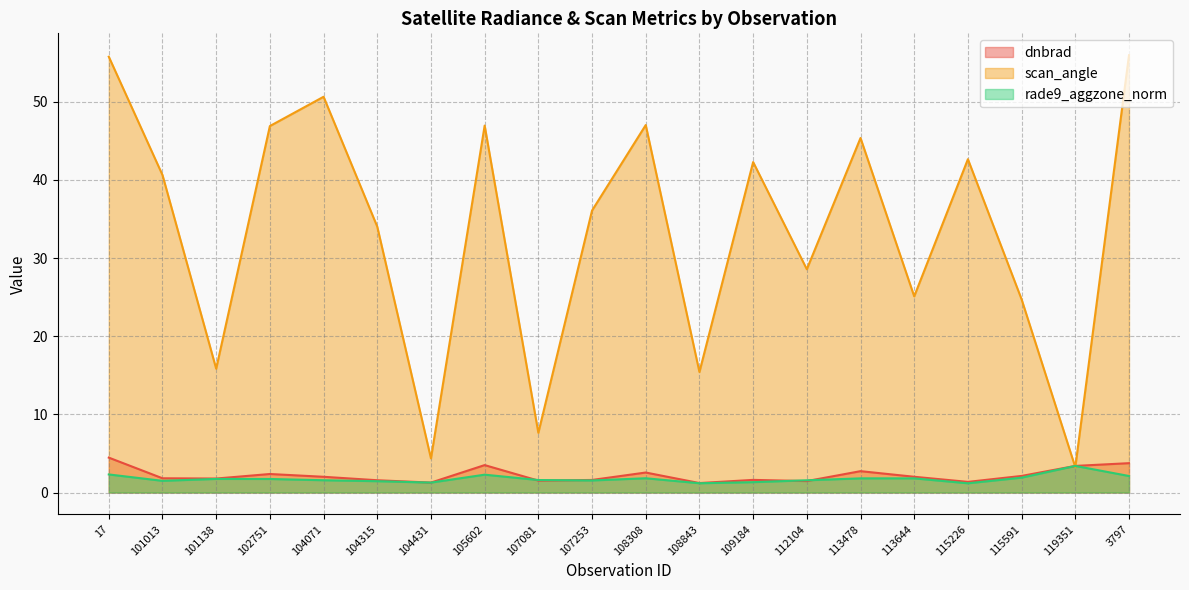

What is the value of the rade9_aggzone_norm point at the 13th from the left?

1.3